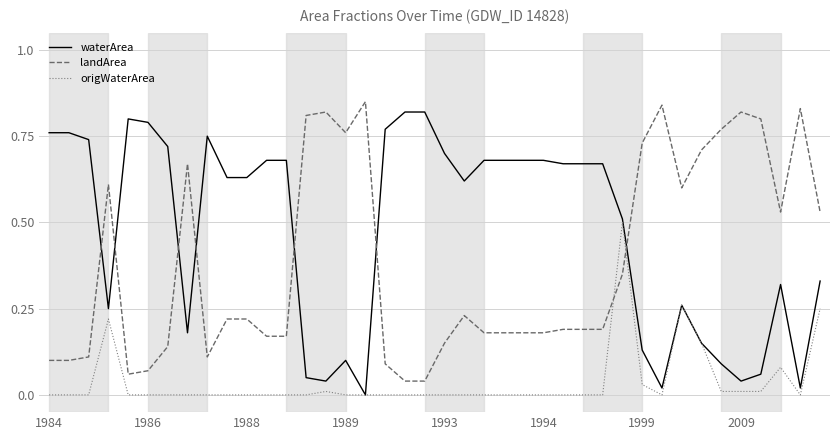

True or false: landArea and waterArea cross at least once.

True